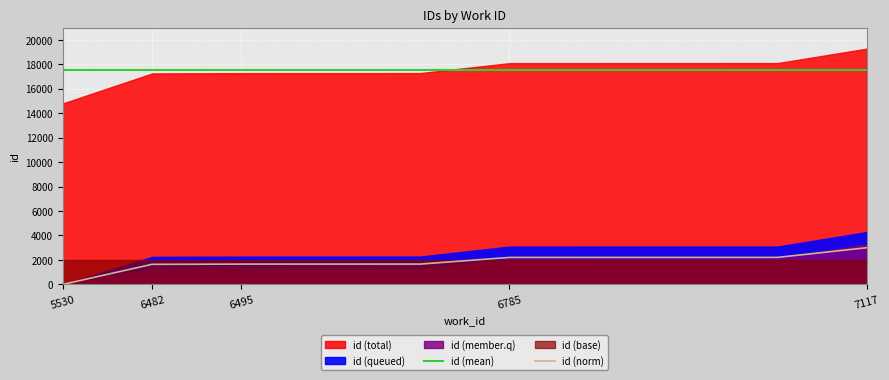

The value of id (norm) at 7117 is 5244.5. True or false?

False